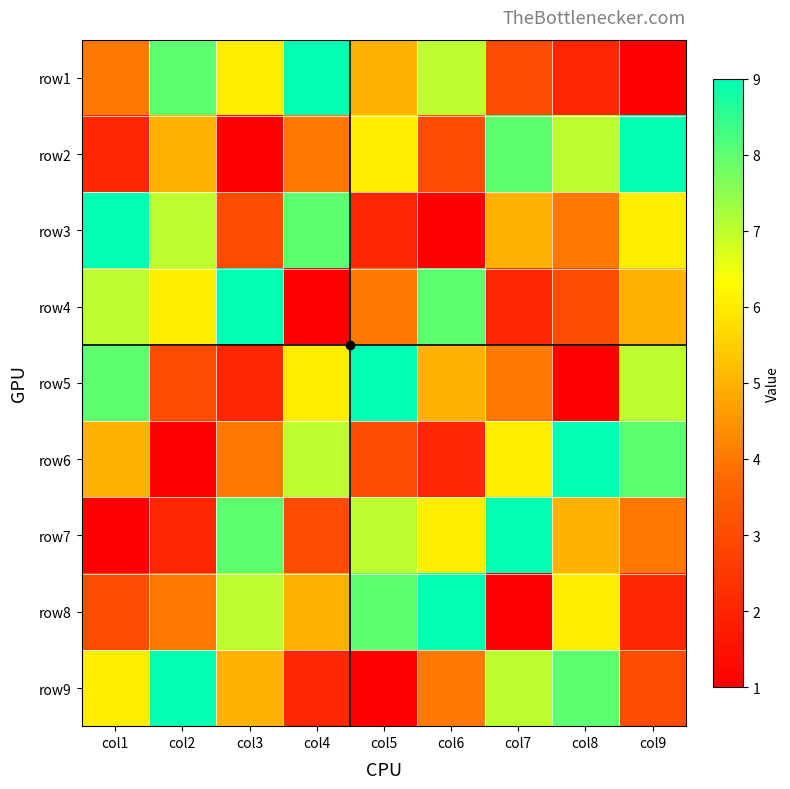

At col3, list the series in order from smallest to largest.

row2, row5, row3, row6, row9, row1, row8, row7, row4